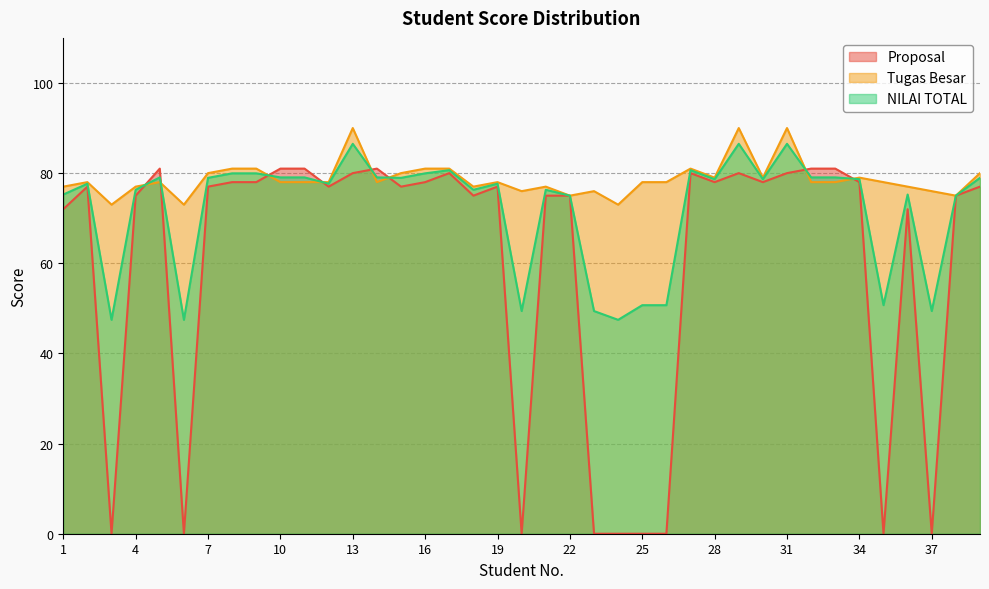

What is the value of the NILAI TOTAL point at the 26th from the left?

50.7